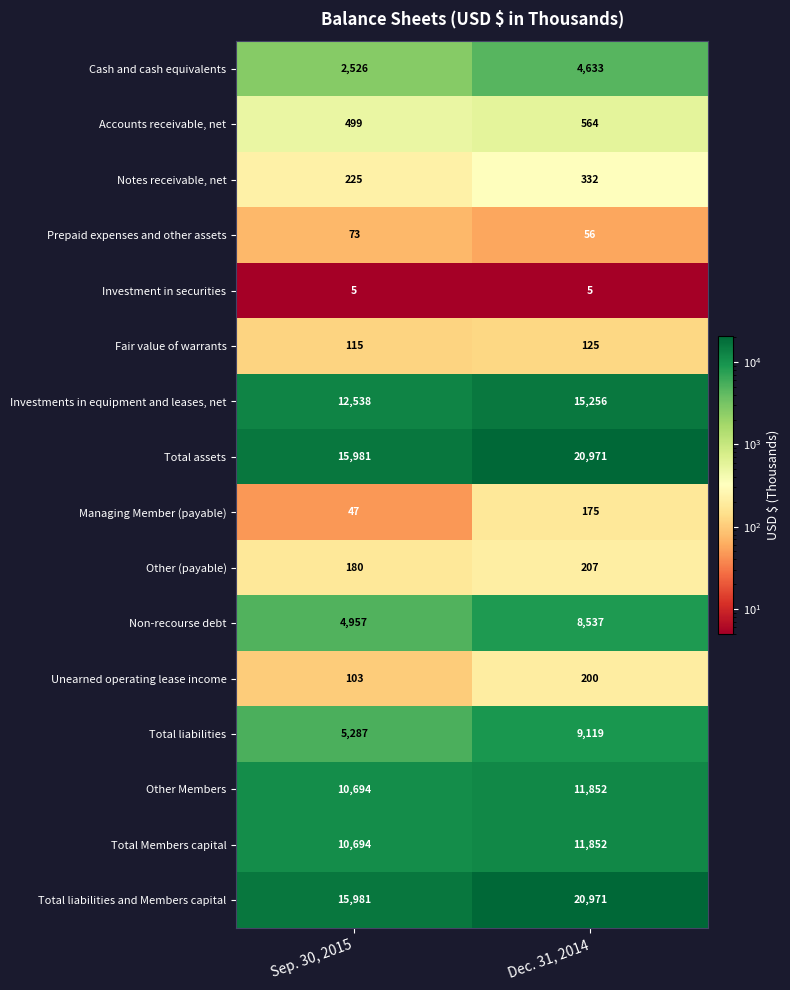

At how many categories does at least one series exceed 15796?

2